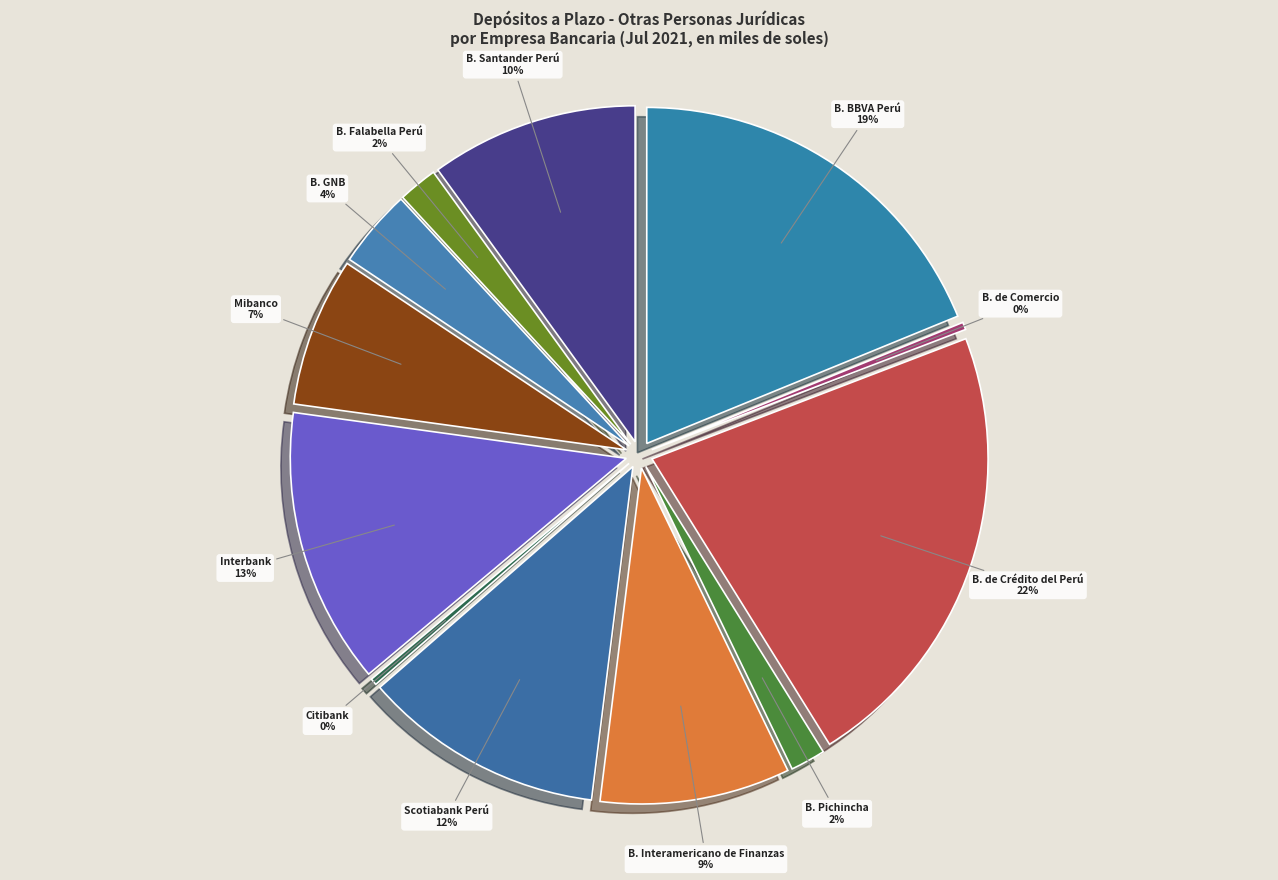

To the nearest percent, what portion does B. Pichincha represent?

2%